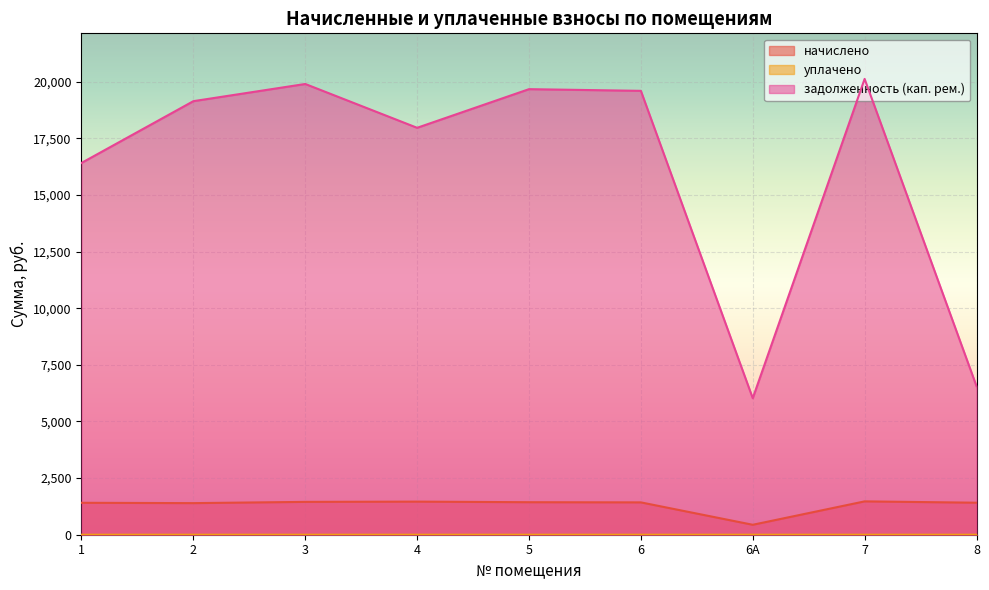

Reading left to right, extract all data points from this chart.

начислено: 1409.6	1394.8	1450.2	1461.2	1435.4	1428.0	439.1	1472.3	1413.3
уплачено: 0.0	0.0	0.0	0.0	0.0	0.0	0.0	0.0	0.0
задолженность (кап. рем.): 16416.5	19144.0	19903.0	17967.8	19674.1	19599.9	6026.8	20126.3	6559.8